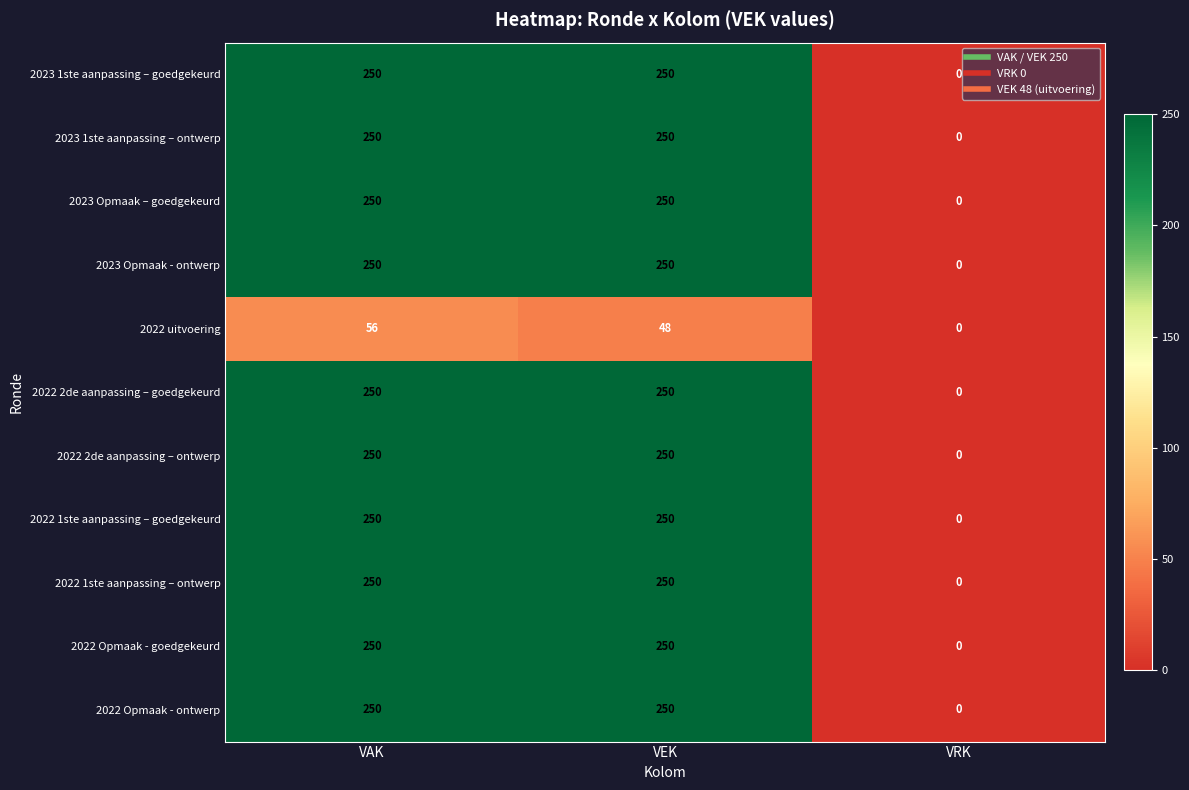

The value of 2023 1ste aanpassing – ontwerp at VEK is 100. True or false?

False